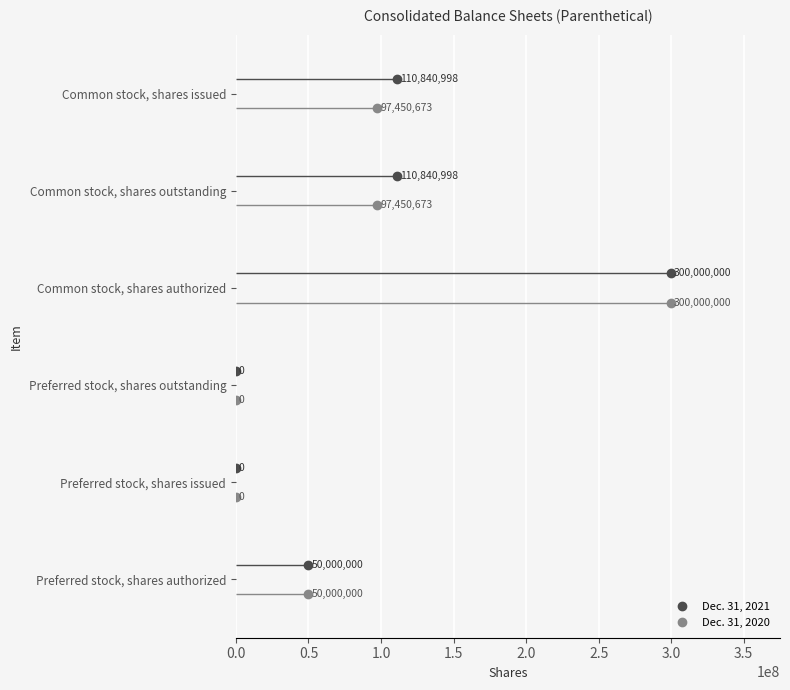

Rank the series by their average value, from lowest to highest.

Dec. 31, 2020, Dec. 31, 2021